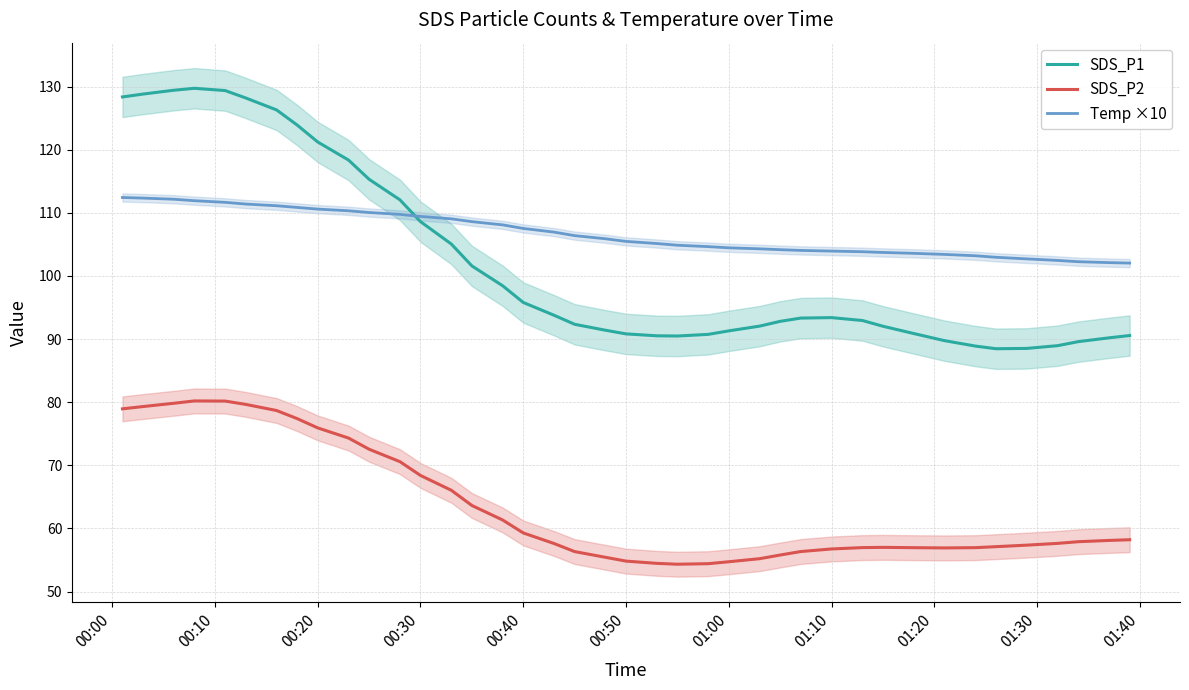

True or false: SDS_P1 and SDS_P2 intersect in this chart.

False